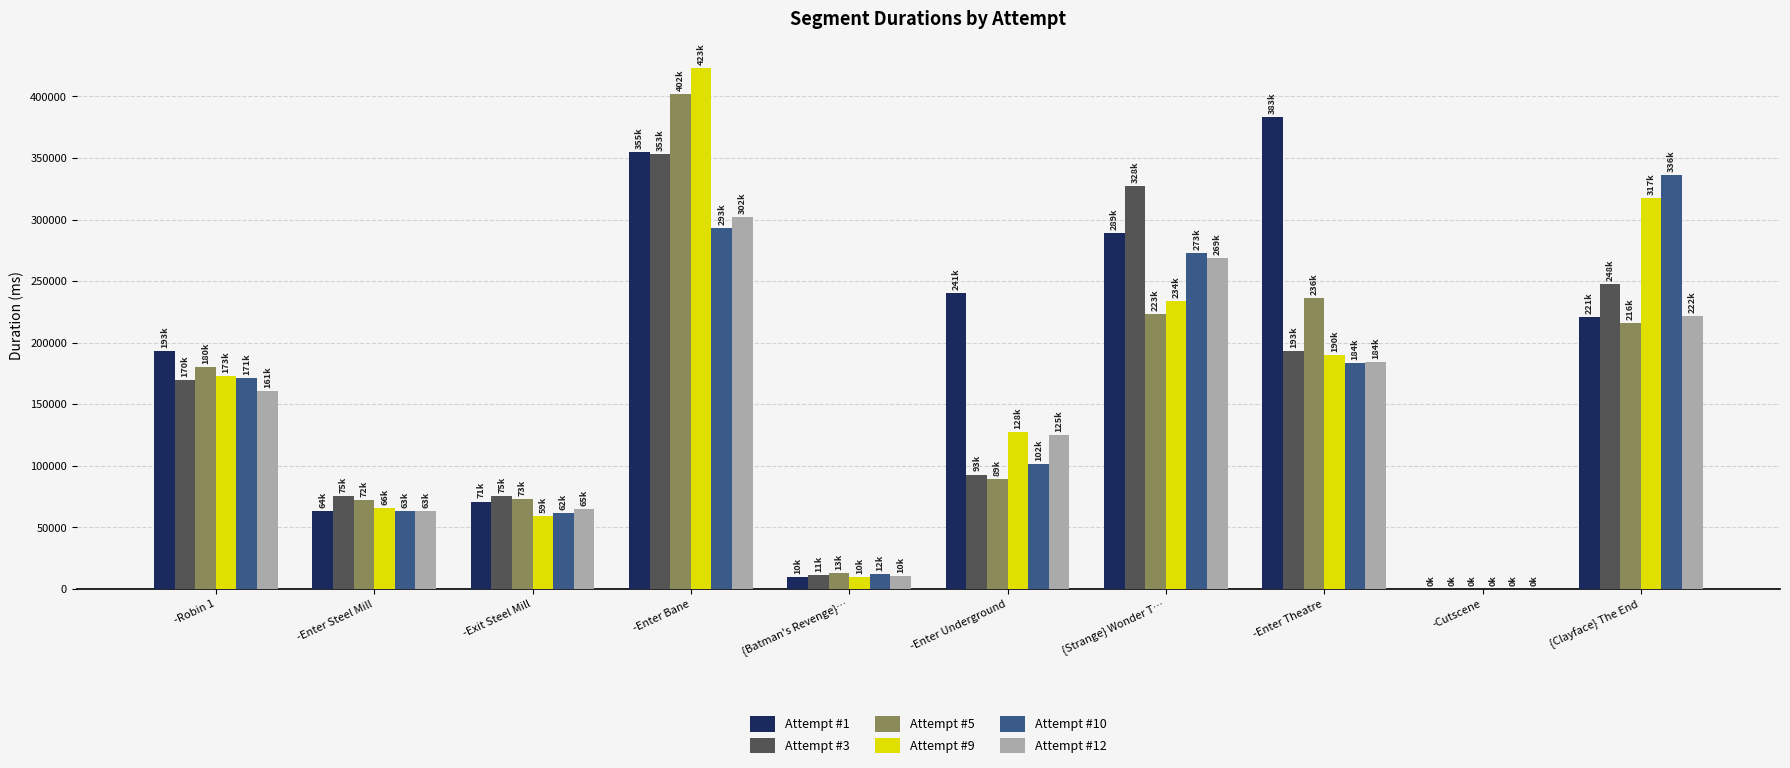

Between -Exit Steel Mill and {Clayface} The End, which series saw the biggest shift?

Attempt #10